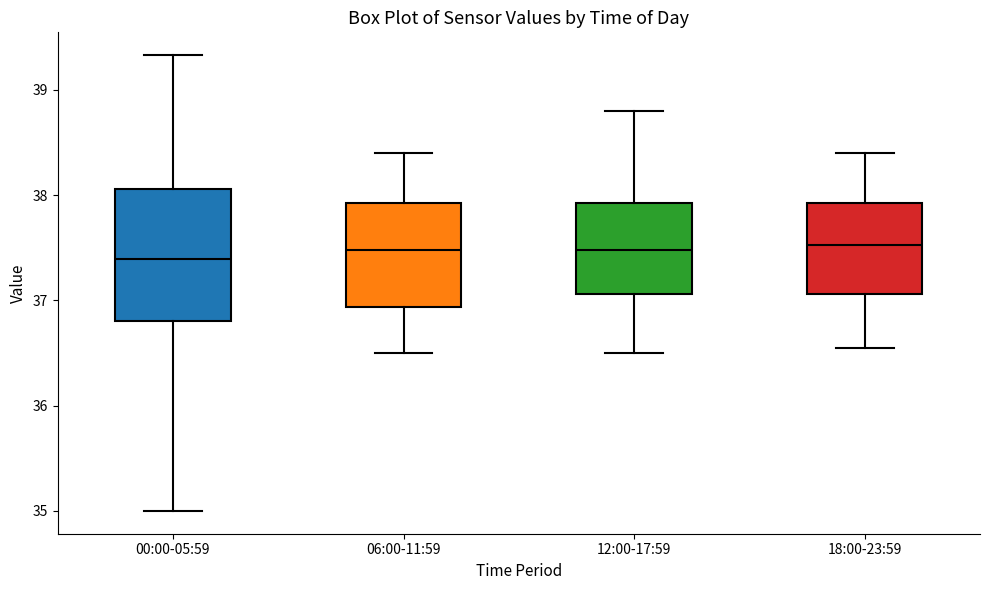

Reading left to right, read every box against the y-axis: the position of its median line, the range the box covers, and the ends of its whiskers. The values are not printed on the chart, so give them approximately, as read against the axis.

00:00-05:59: median 37.4, box 36.8 to 38.1, whiskers 35.0 to 39.3
06:00-11:59: median 37.5, box 36.9 to 37.9, whiskers 36.5 to 38.4
12:00-17:59: median 37.5, box 37.1 to 37.9, whiskers 36.5 to 38.8
18:00-23:59: median 37.5, box 37.1 to 37.9, whiskers 36.6 to 38.4